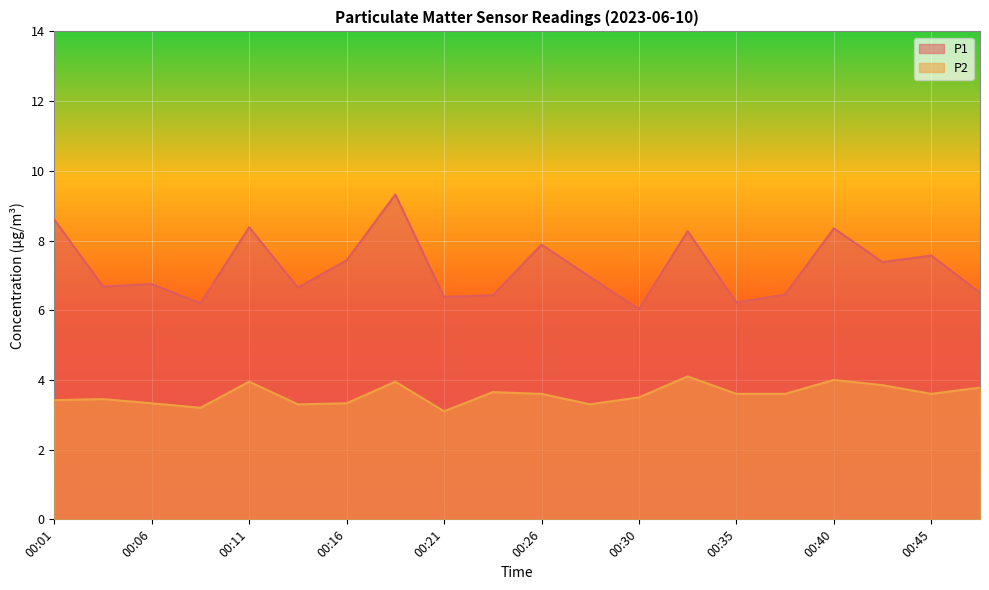

What is the maximum value shown in the chart?

9.3